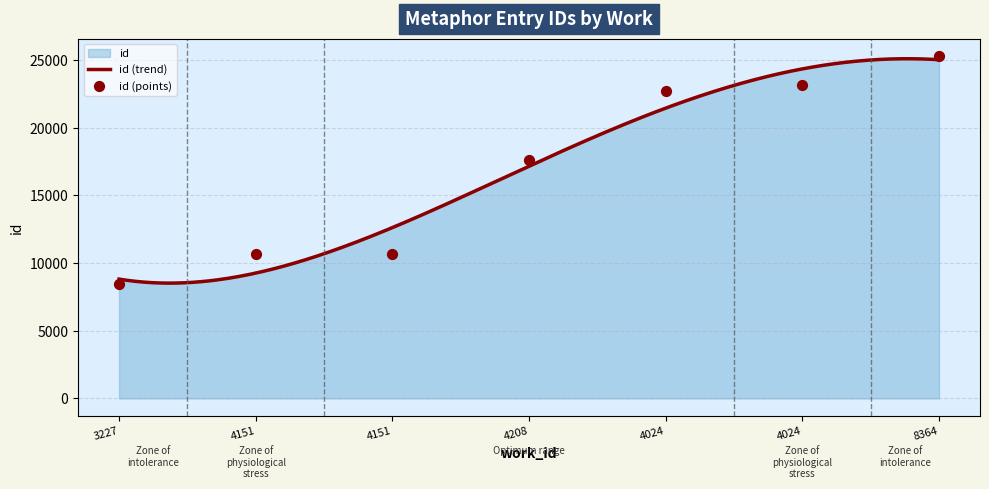

Which has a higher value, 4151 or 4024?

4024